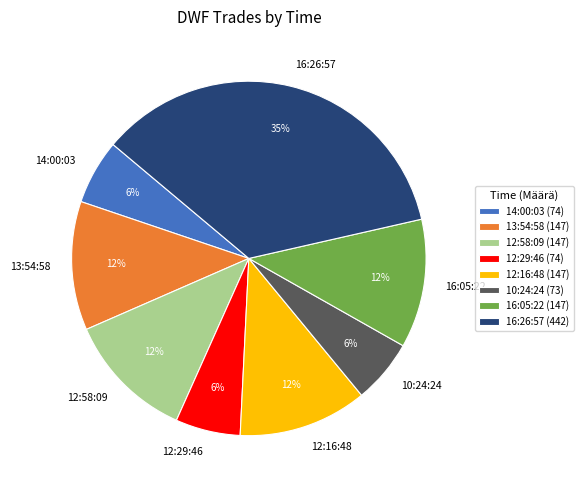

Which has a higher value, 16:05:22 or 10:24:24?

16:05:22